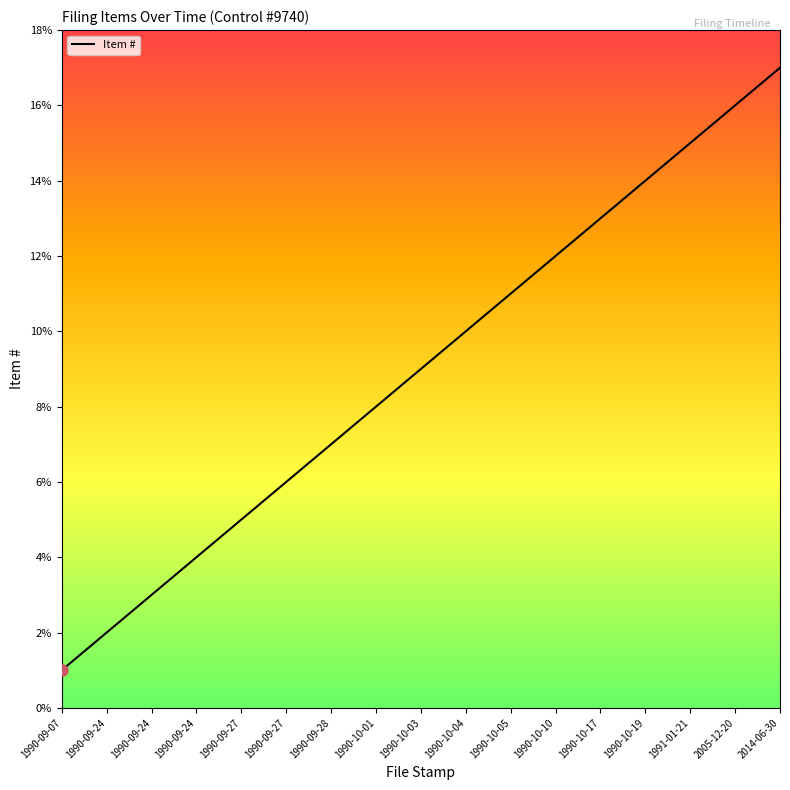

Is this an area chart (filled region under the line)?

No